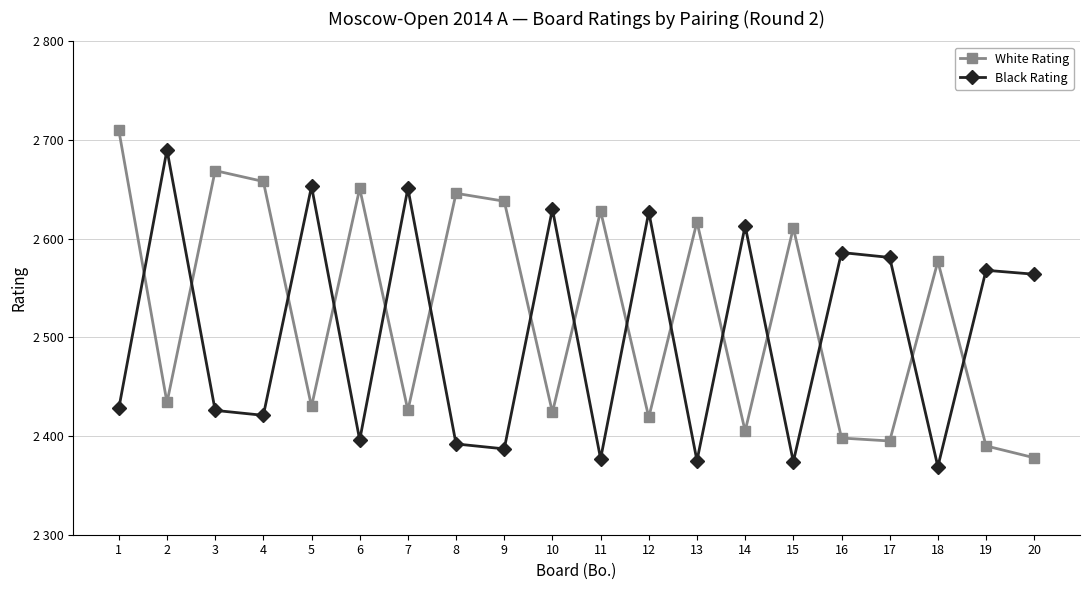

What is the difference between the White Rating values at 19 and 20?

12